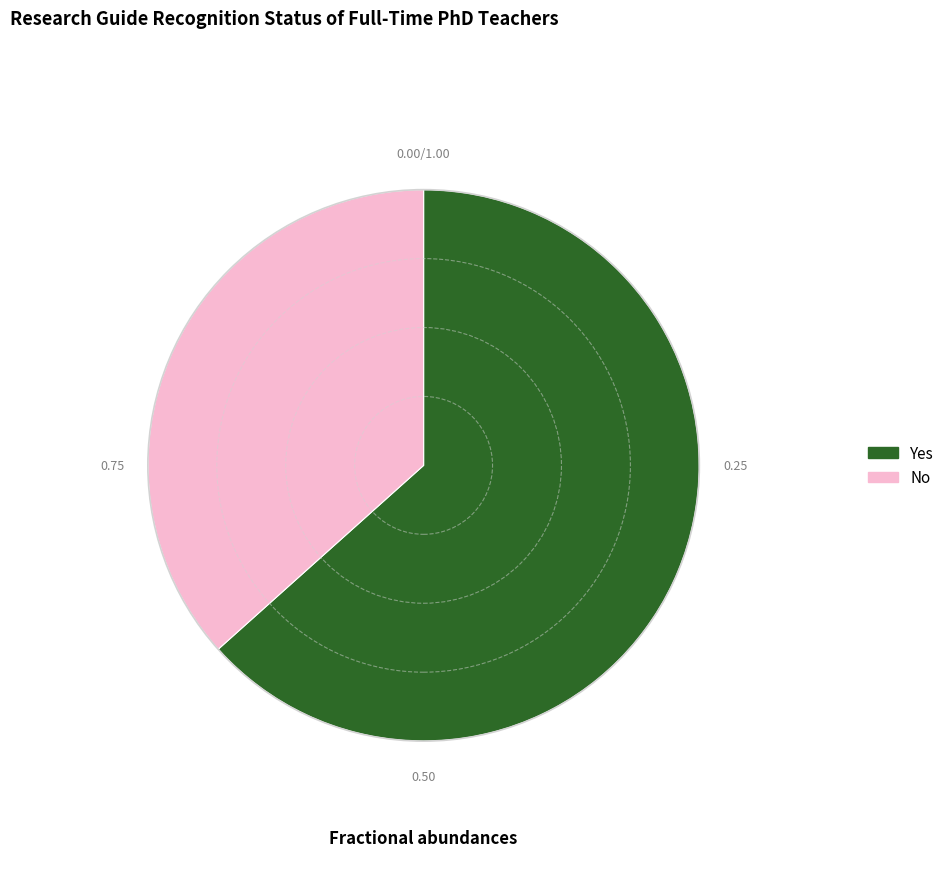

Which slice is the smallest?

No